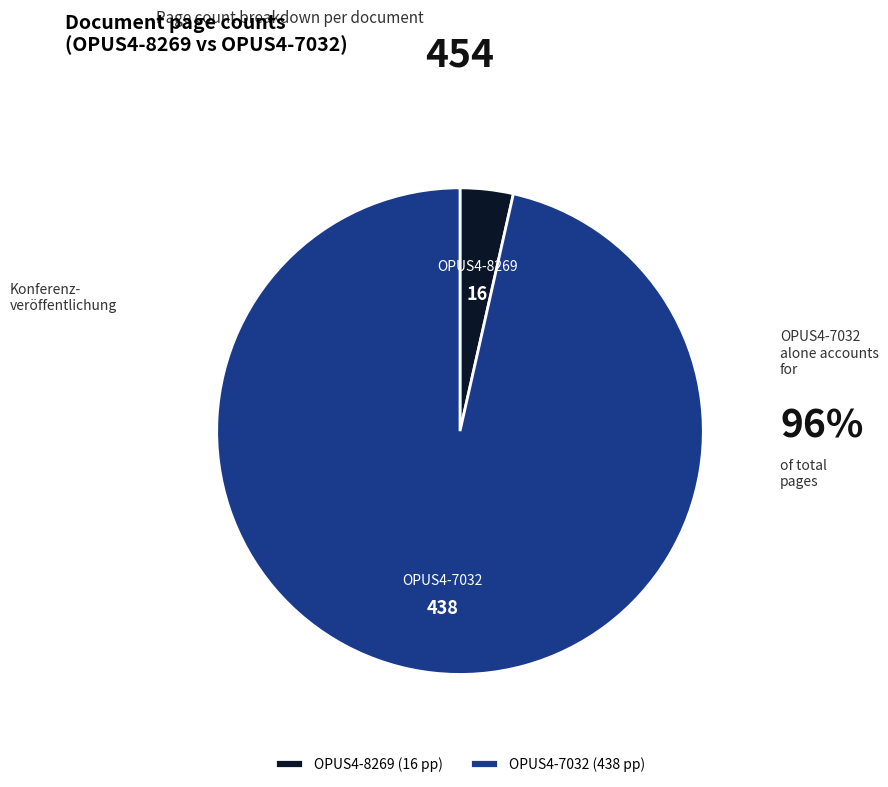

True or false: OPUS4-8269 accounts for 12% of the total.

False